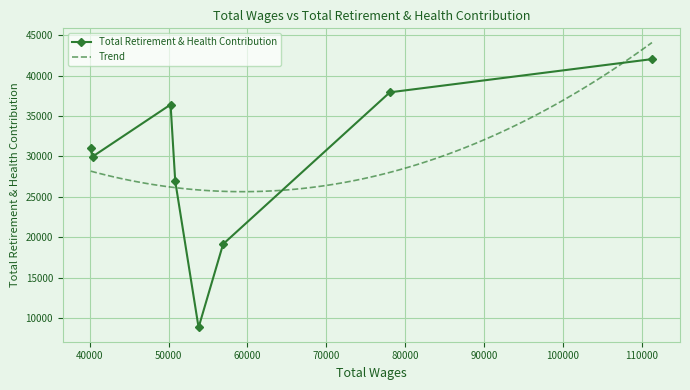

Is it true that the value at 111265.0 is 12123?

False